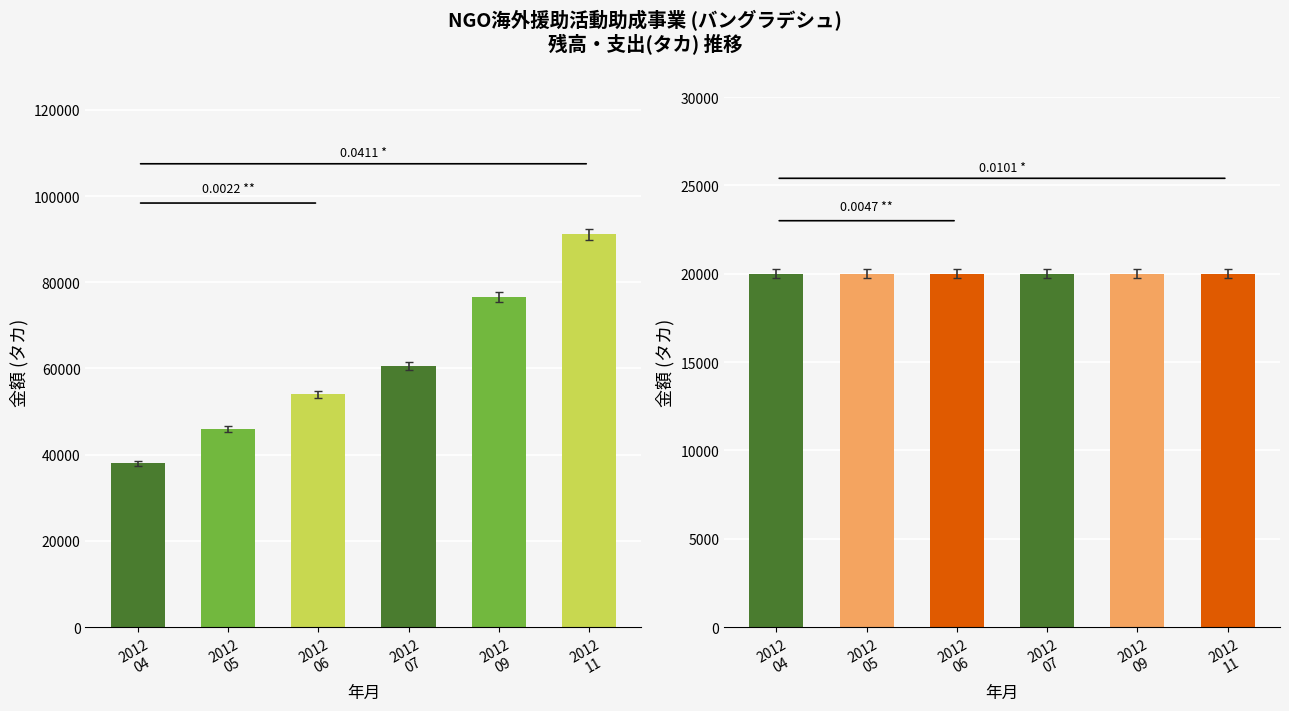

What is the difference between the maximum and minimum values in the 残高(タカ) series?

53100